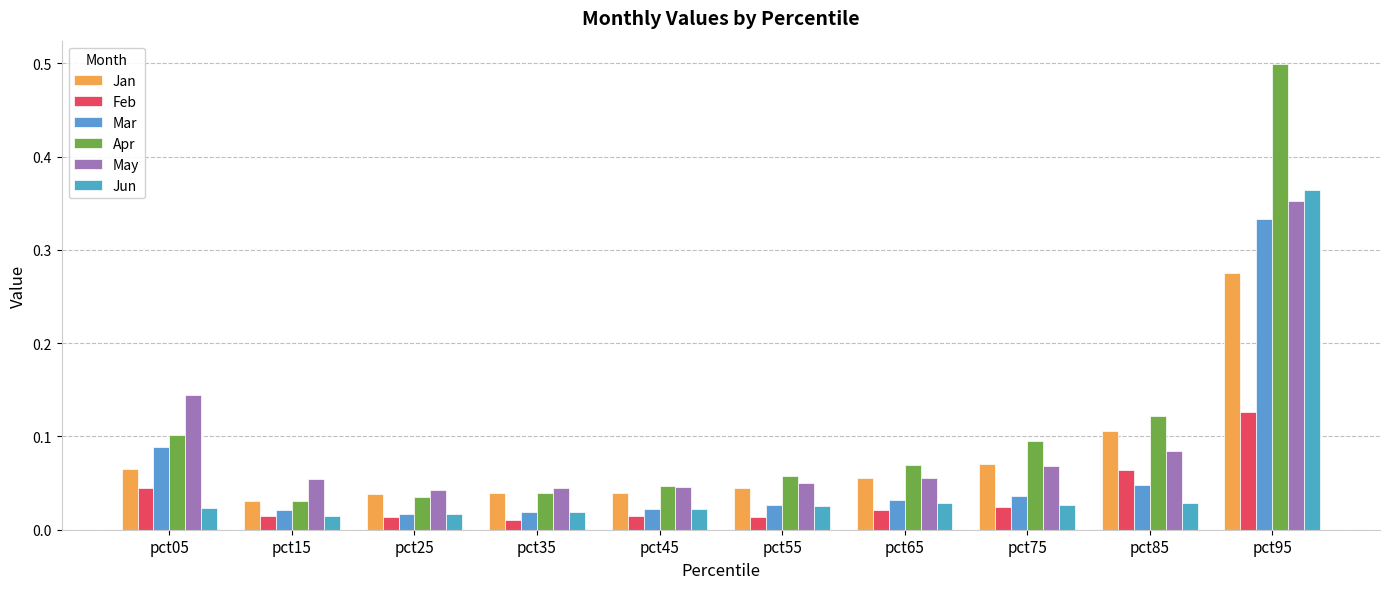

Which category has the highest value across all series?

pct95